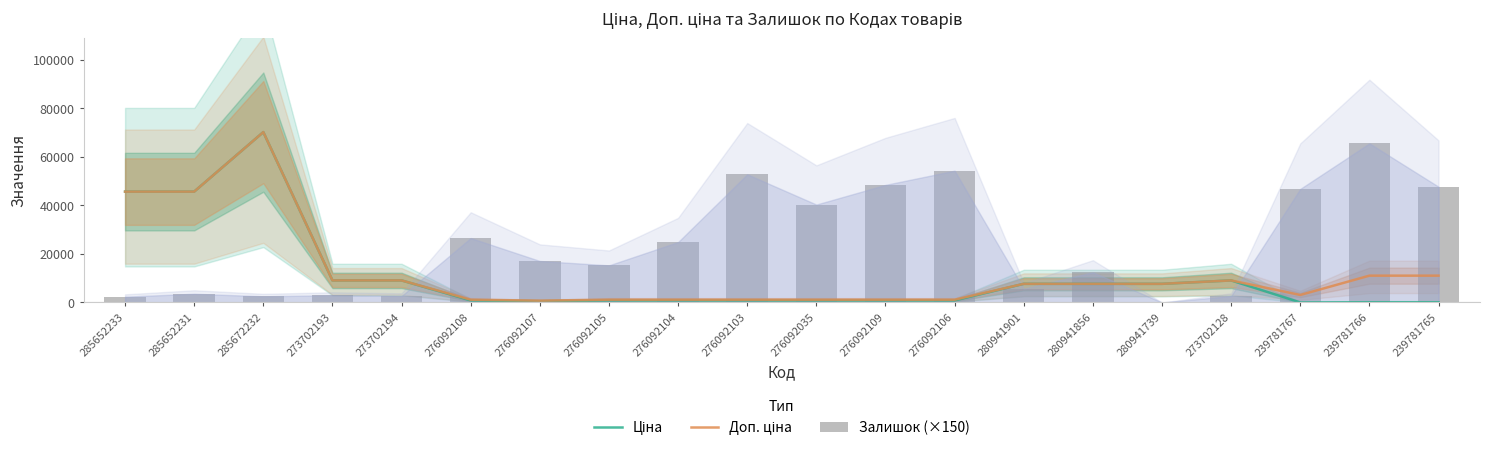

Is the value of Ціна at 285652231 greater than the value of Доп. ціна at 276092104?

Yes